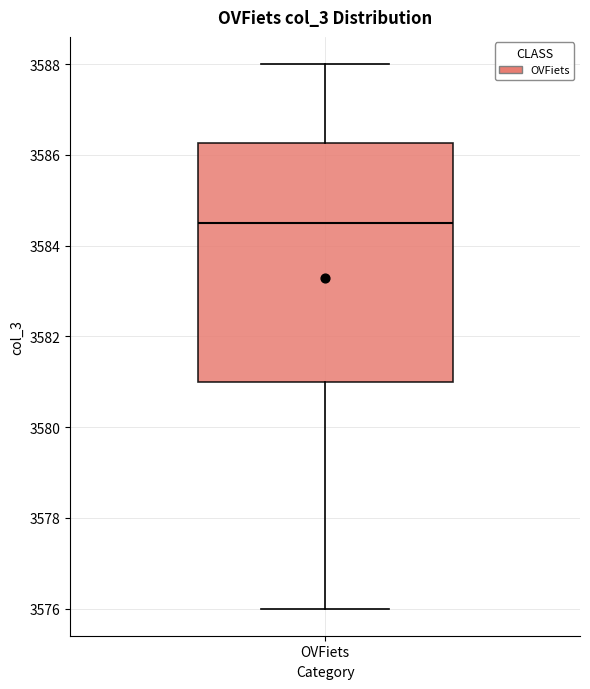

Read this box plot against the y-axis: the position of the median line, the range covered by the box, and the ends of both whiskers. The values are not printed on the chart, so give them approximately, as read against the axis.

median 3584.6, box 3581.0 to 3586.2, whiskers 3576.0 to 3588.0